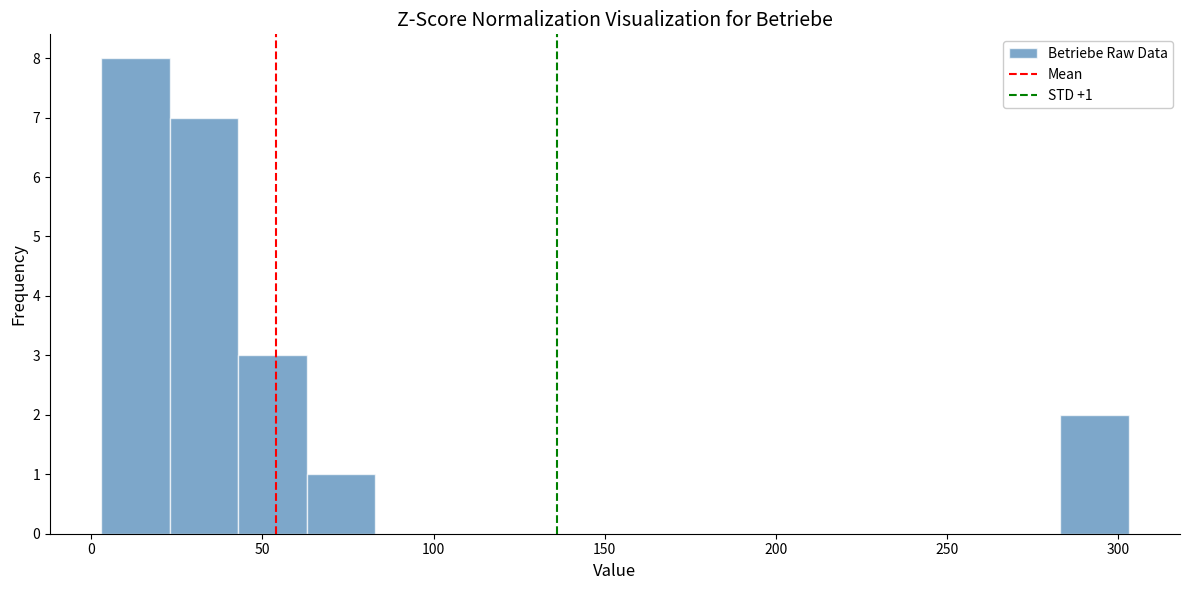

Over which range of the x-axis is the bar tallest?

3 to 23